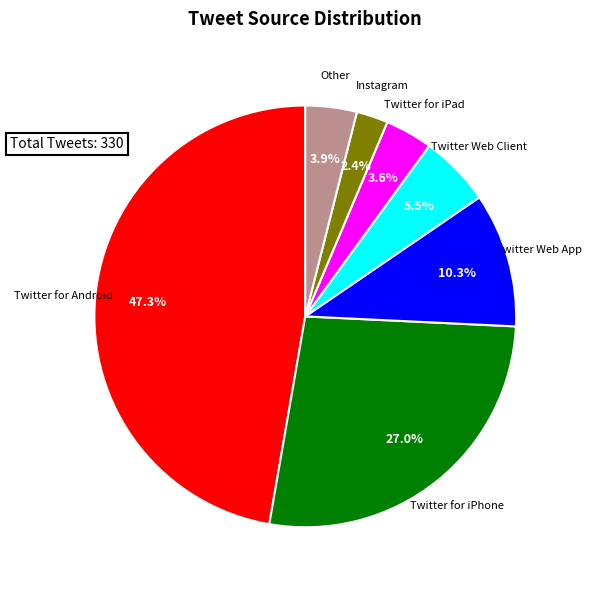

Does any single category account for the majority?

No